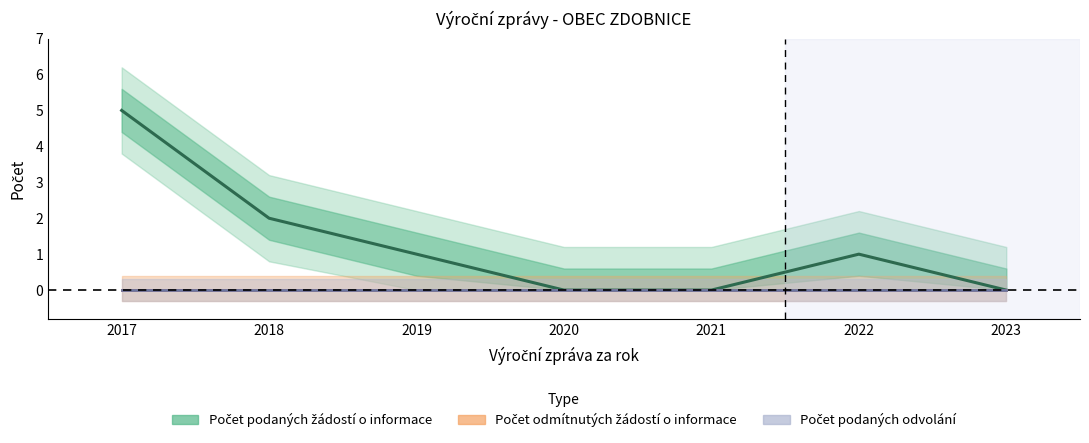

Does the chart have visible grid lines?

No